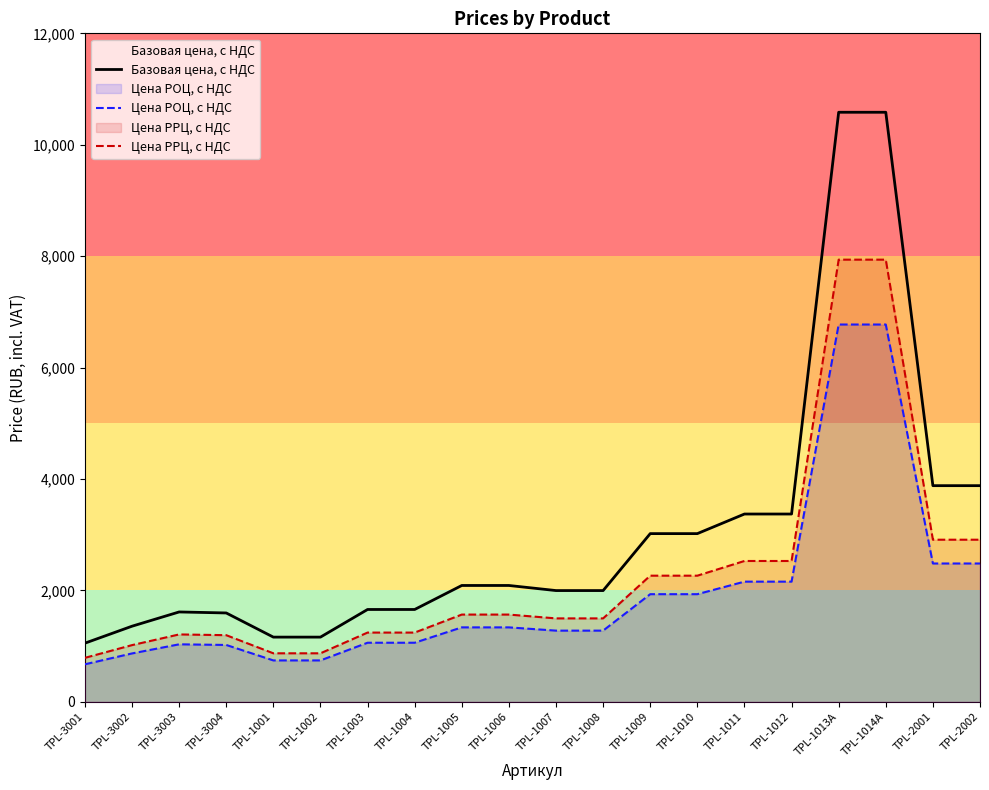

At which category does Базовая цена, с НДС reach its first local peak?

TPL-3003